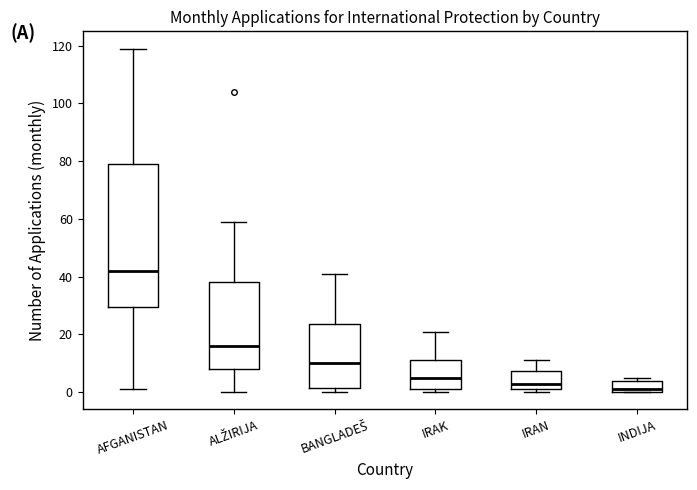

Which box has the highest median line?

AFGANISTAN